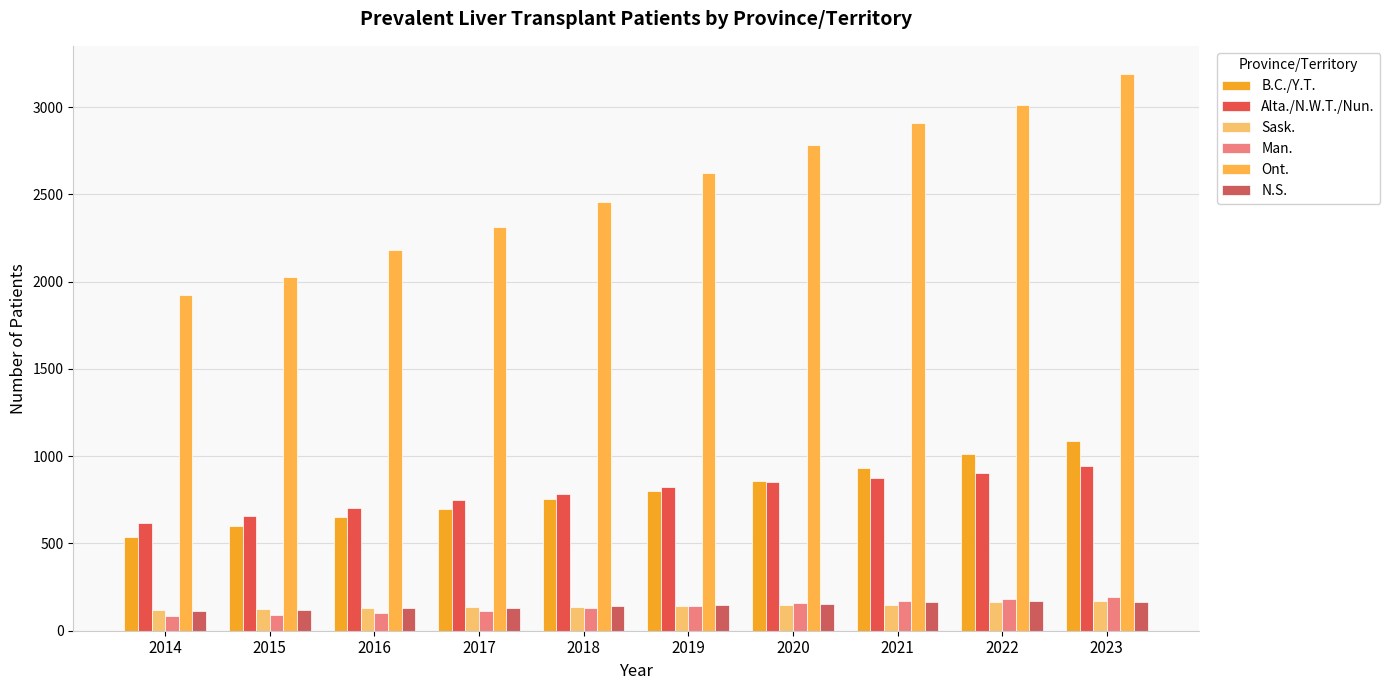

Does the chart contain any negative values?

No